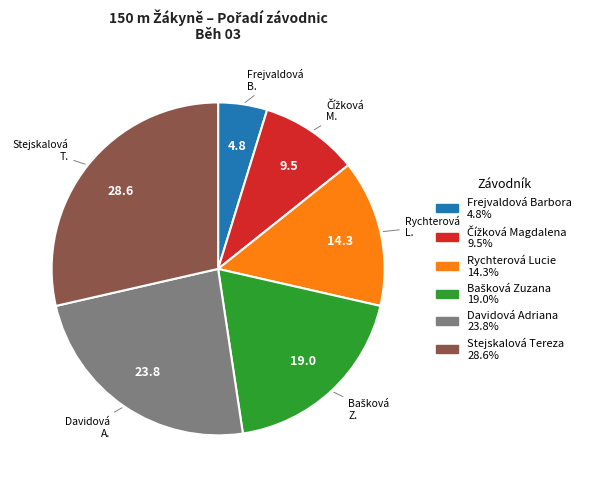

Which slice is the smallest?

Frejvaldová Barbora